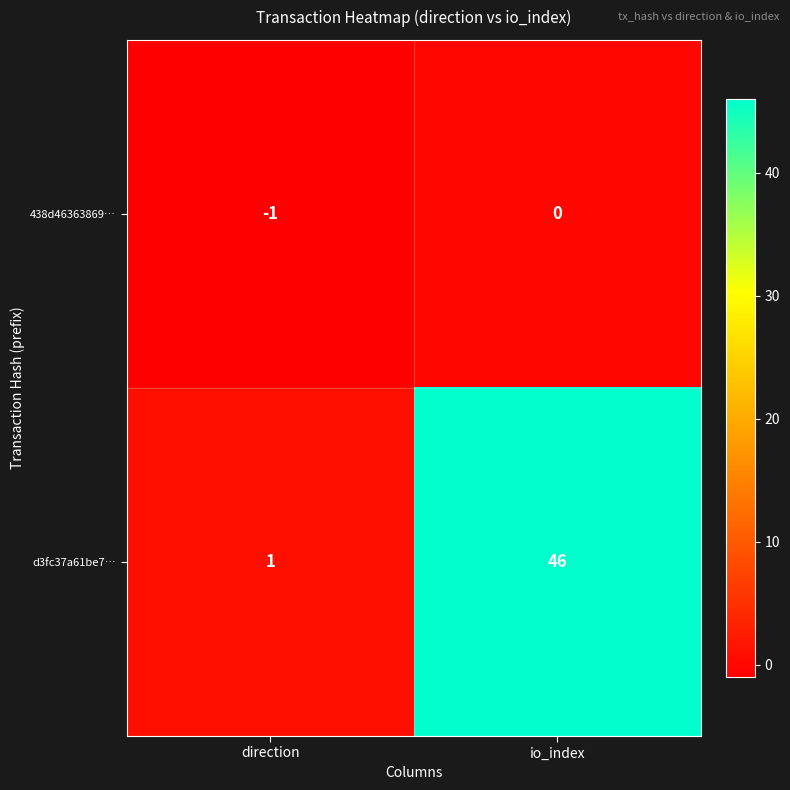

Which label corresponds to the smallest value in the chart?

direction